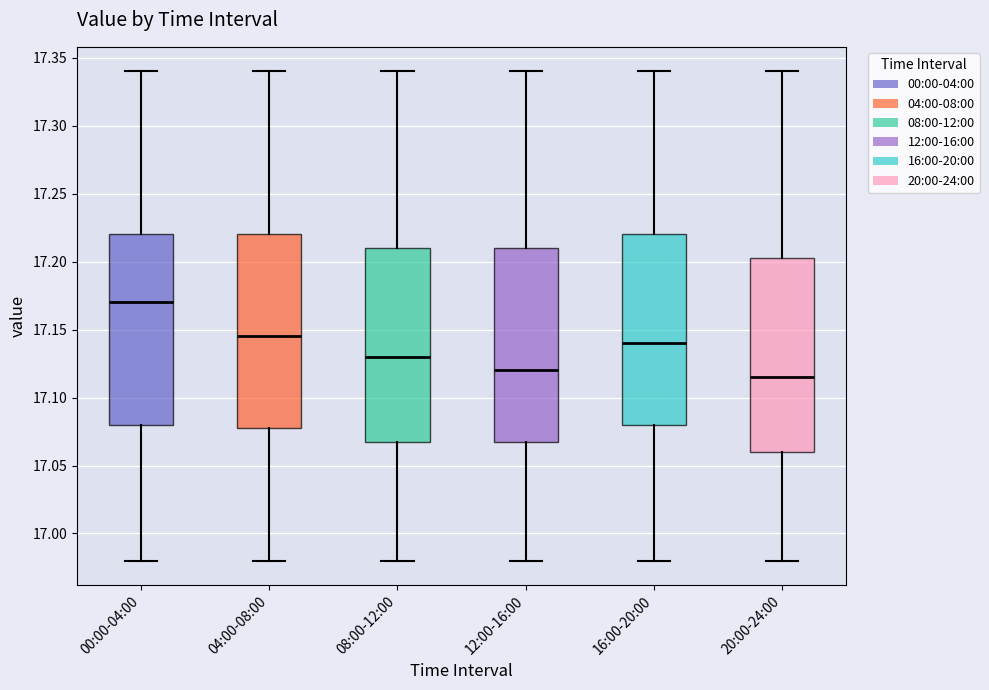

Reading left to right, read every box against the y-axis: the position of its median line, the range the box covers, and the ends of its whiskers. The values are not printed on the chart, so give them approximately, as read against the axis.

00:00-04:00: median 17.170, box 17.080 to 17.220, whiskers 16.980 to 17.340
04:00-08:00: median 17.145, box 17.080 to 17.220, whiskers 16.980 to 17.340
08:00-12:00: median 17.130, box 17.070 to 17.210, whiskers 16.980 to 17.340
12:00-16:00: median 17.120, box 17.070 to 17.210, whiskers 16.980 to 17.340
16:00-20:00: median 17.140, box 17.080 to 17.220, whiskers 16.980 to 17.340
20:00-24:00: median 17.115, box 17.060 to 17.205, whiskers 16.980 to 17.340